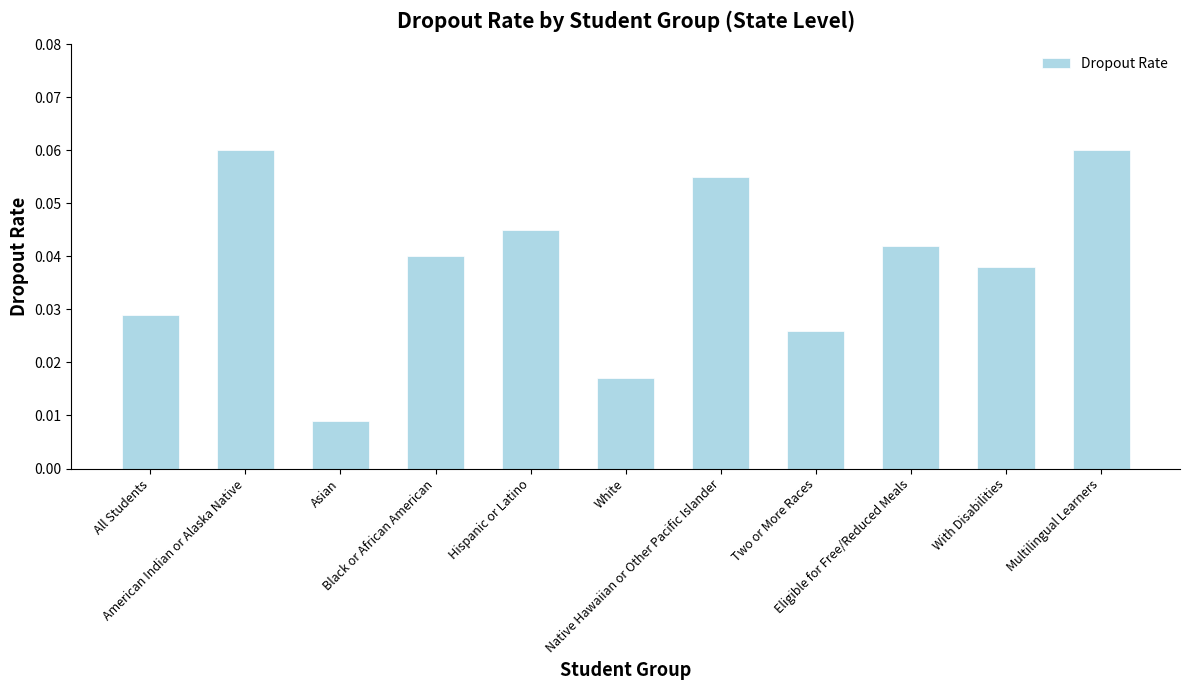

How many values are between 0 and 1?

11